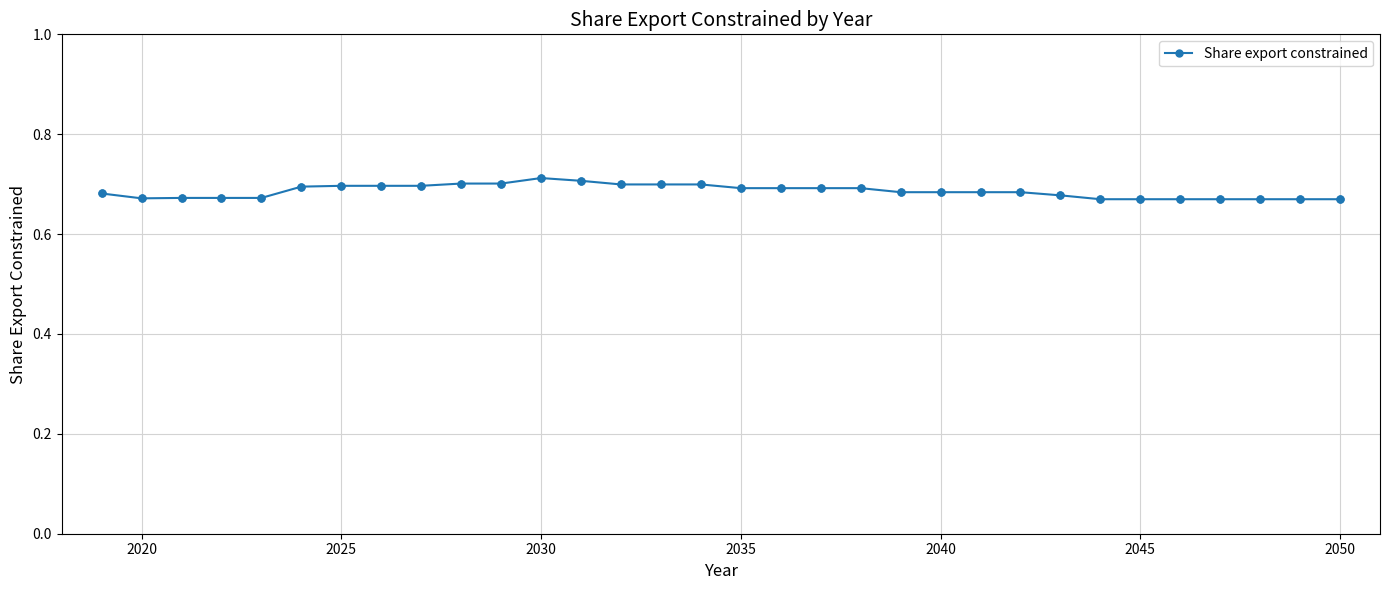

Count the values in the range 0 to 1.

32